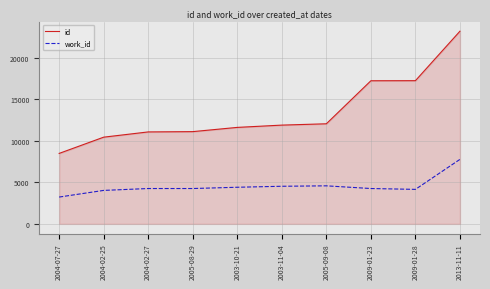

Does the chart display data point markers on the line(s)?

No